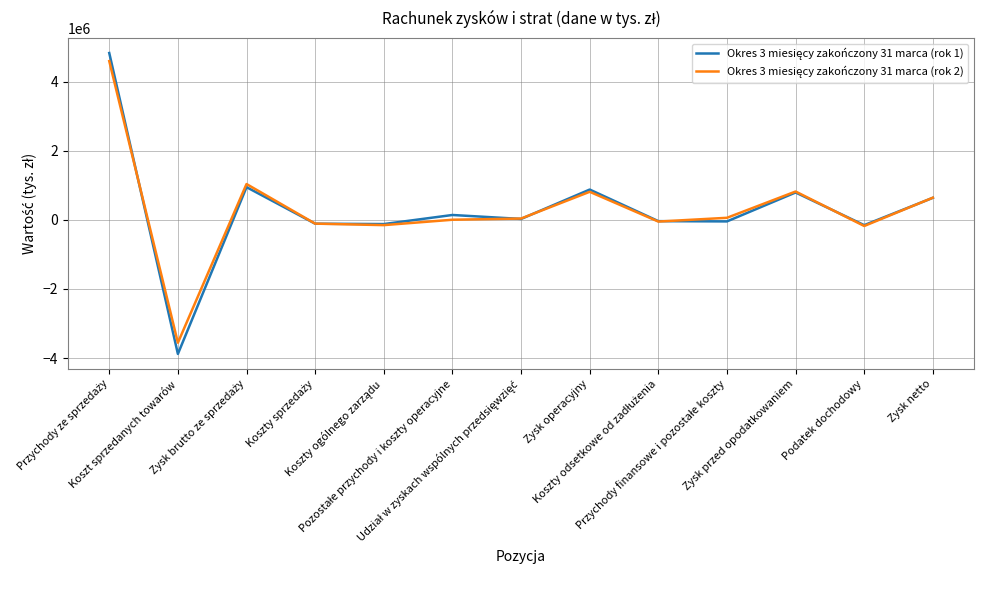

What is the maximum value shown in the chart?

4825532